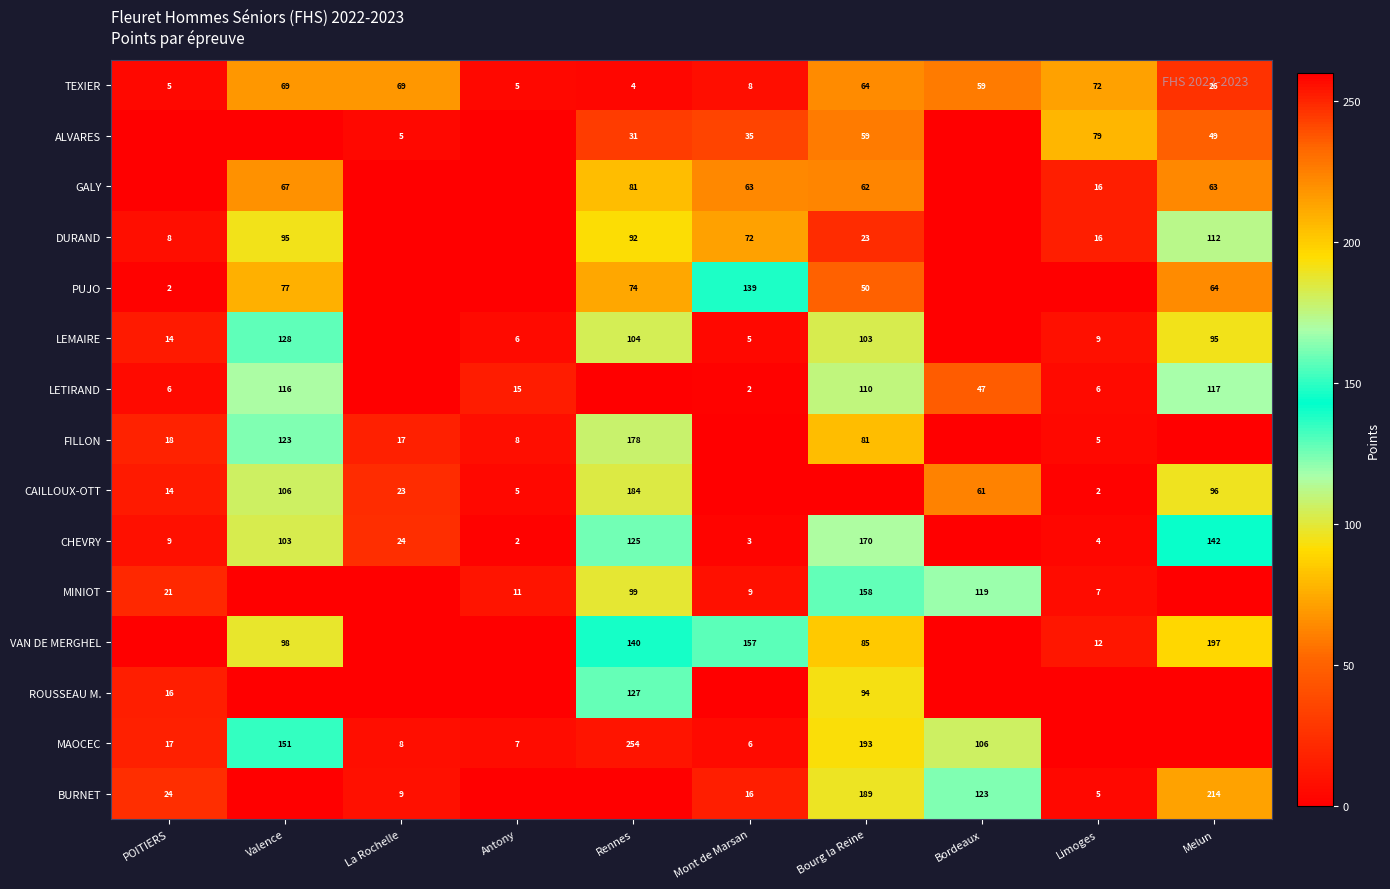

The value of TEXIER at Antony is 7. True or false?

False